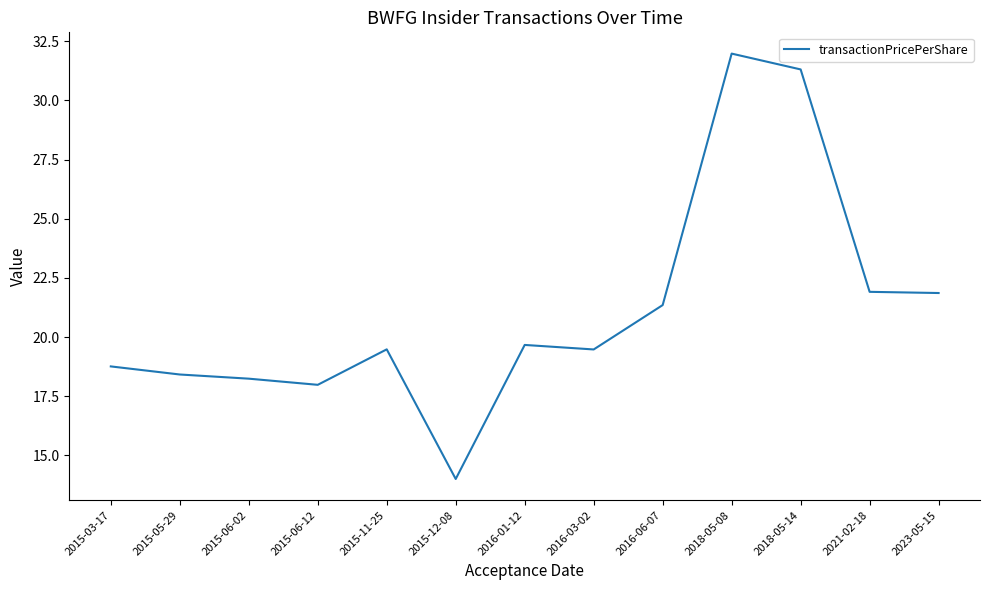

At which label does the data first exceed 19?

2015-11-25